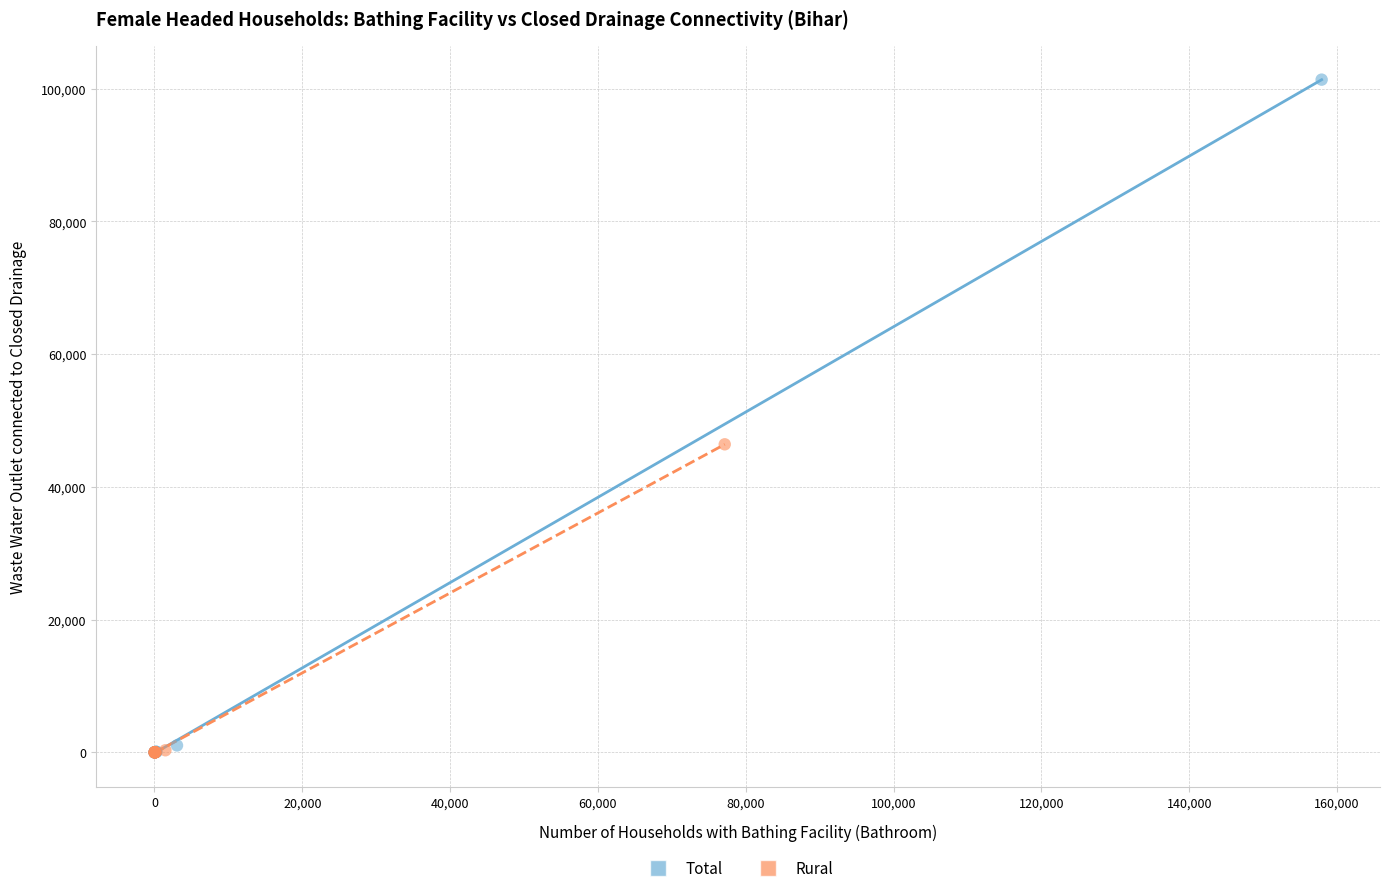

Which series reaches the maximum Y coordinate?

Total